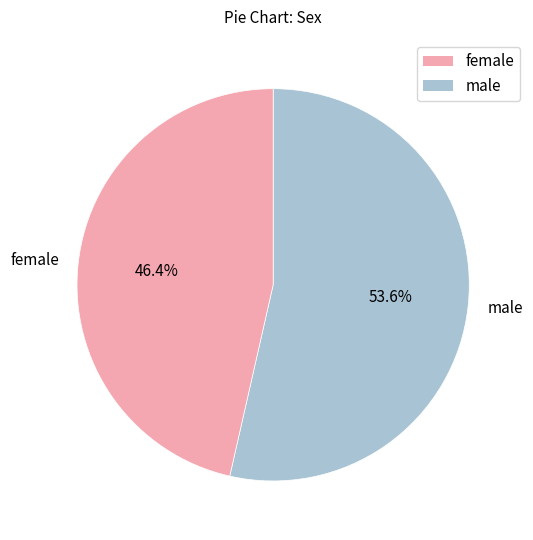

To the nearest percent, what is the difference between the female and male slice percentages?

7%